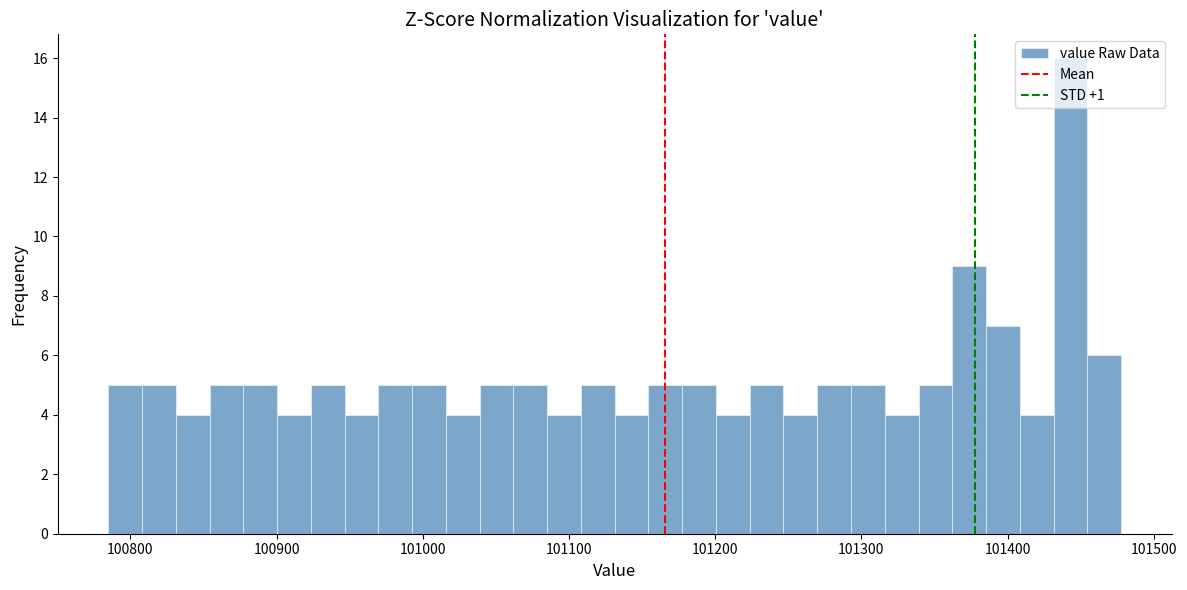

Around what value on the x-axis is the tallest bar? Give the approximate position of its centre, as read against the axis.

101440